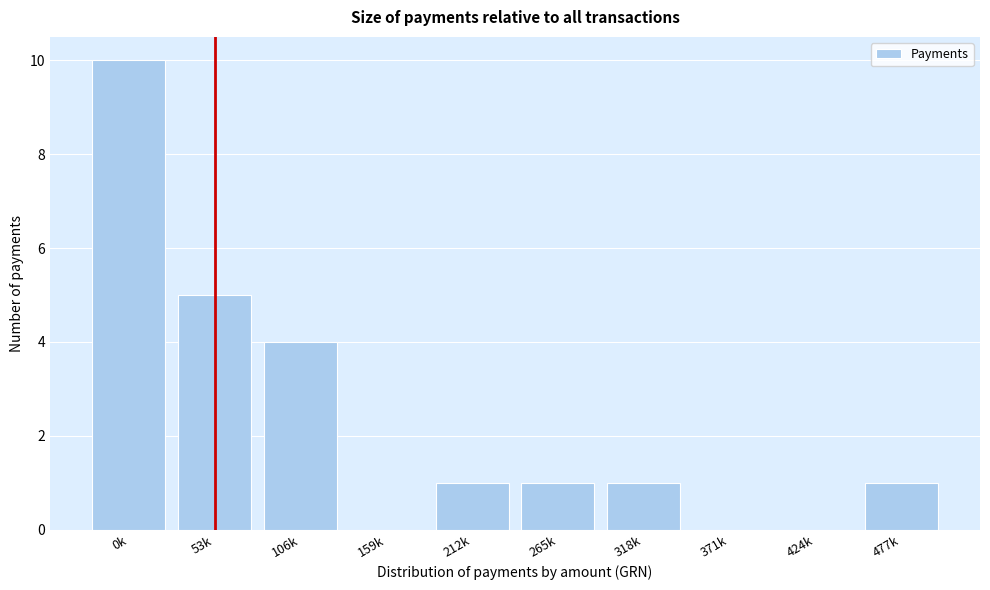

Reading left to right, extract all data points from this chart.

0k=10	53k=5	106k=4	159k=0	212k=1	265k=1	318k=1	371k=0	424k=0	477k=1